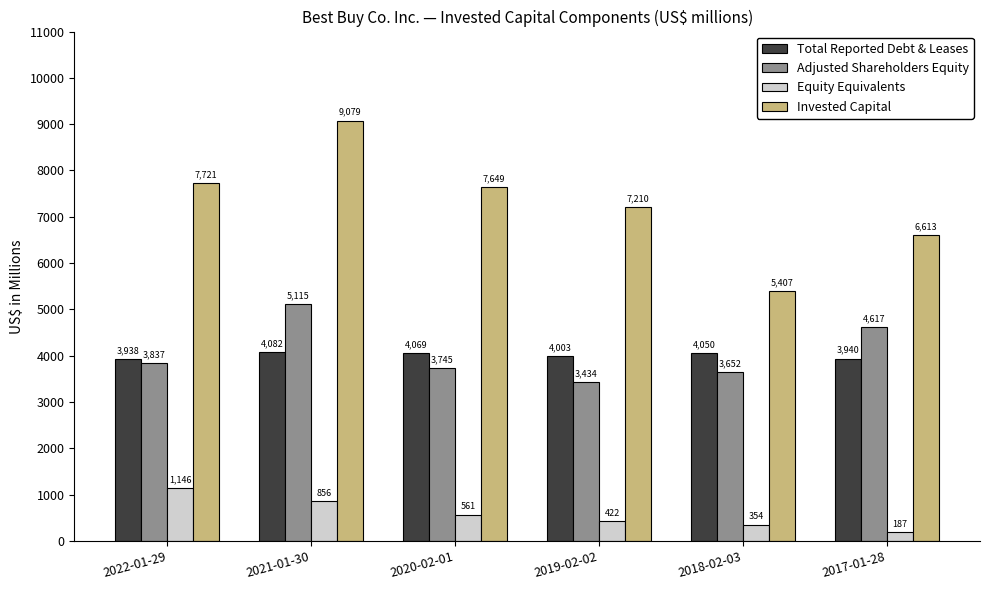

Is the value of Adjusted Shareholders Equity at 2017-01-28 greater than the value of Invested Capital at 2021-01-30?

No